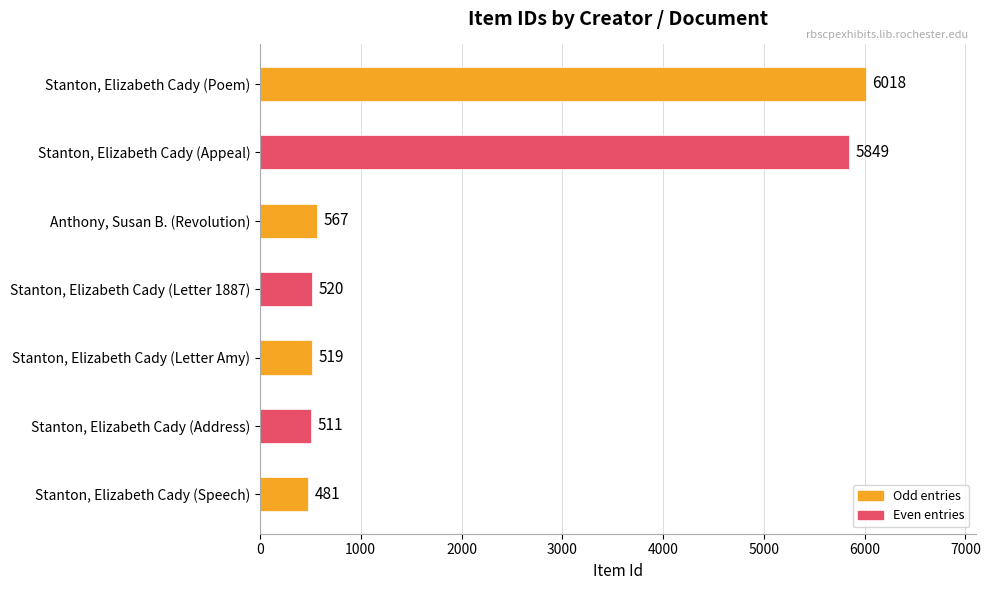

The value at Stanton, Elizabeth Cady (Letter Amy) is 165. True or false?

False